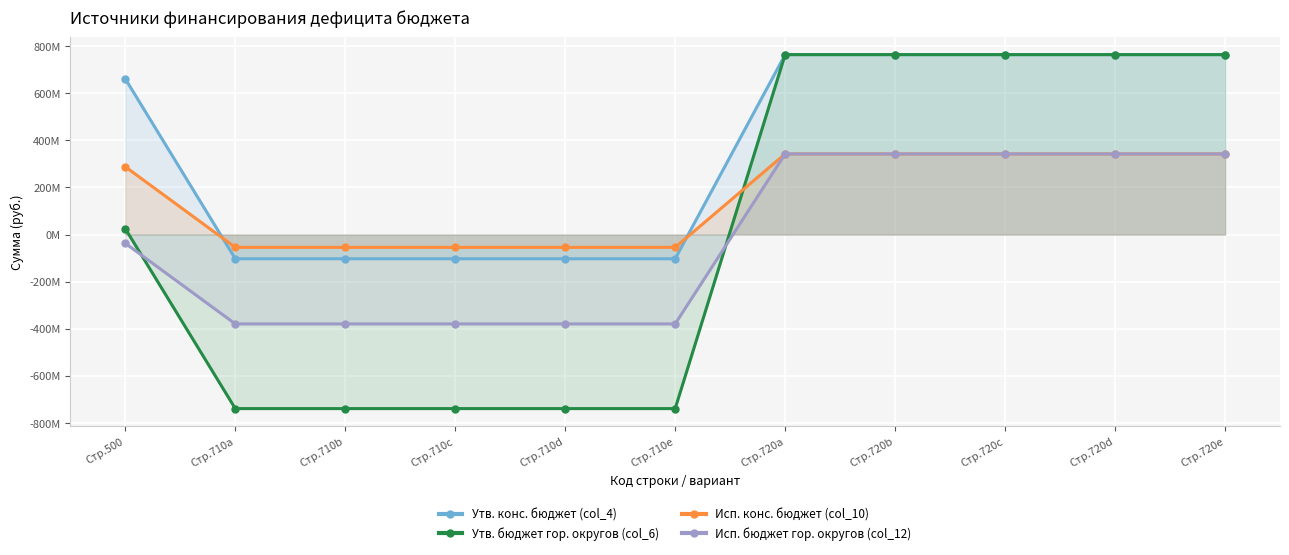

Reading left to right, extract all data points from this chart.

Утв. конс. бюджет (col_4): 661116590.9	-102943858.7	-102943858.7	-102943858.7	-102943858.7	-102943858.7	764060449.6	764060449.6	764060449.6	764060449.6	764060449.6
Утв. бюджет гор. округов (col_6): 24742056.9	-739318392.6	-739318392.6	-739318392.6	-739318392.6	-739318392.6	764060449.6	764060449.6	764060449.6	764060449.6	764060449.6
Исп. конс. бюджет (col_10): 287747612.0	-54584989.1	-54584989.1	-54584989.1	-54584989.1	-54584989.1	342332601.1	342332601.1	342332601.1	342332601.1	342332601.1
Исп. бюджет гор. округов (col_12): -37325538.9	-379658140.1	-379658140.1	-379658140.1	-379658140.1	-379658140.1	342332601.1	342332601.1	342332601.1	342332601.1	342332601.1